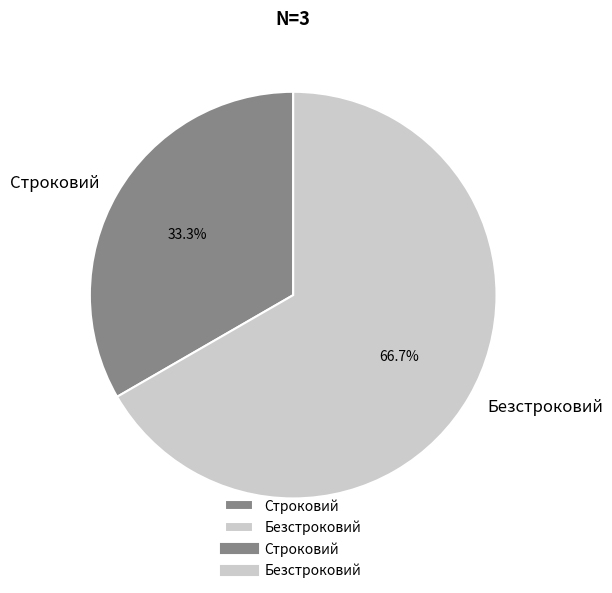

How many slices are in this pie chart?

2